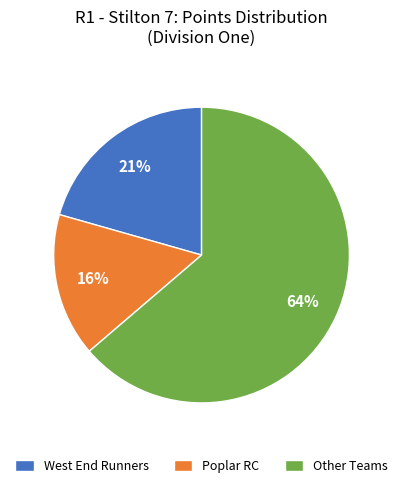

Is there any slice that represents more than half of the pie?

Yes